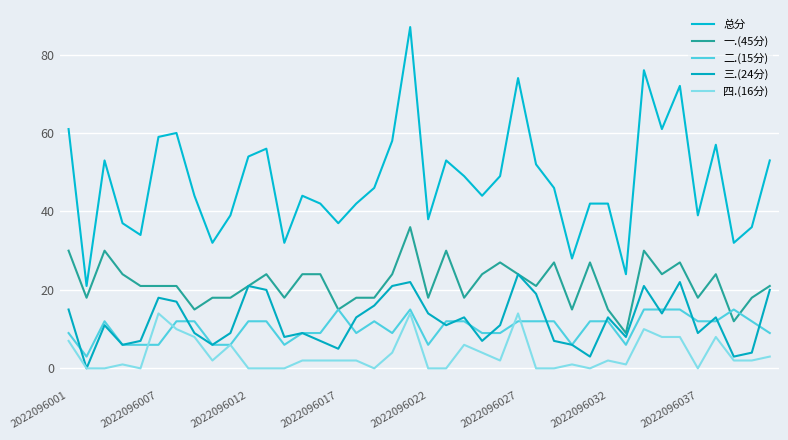

Count the 一.(45分) values in the range 18 to 24.

25